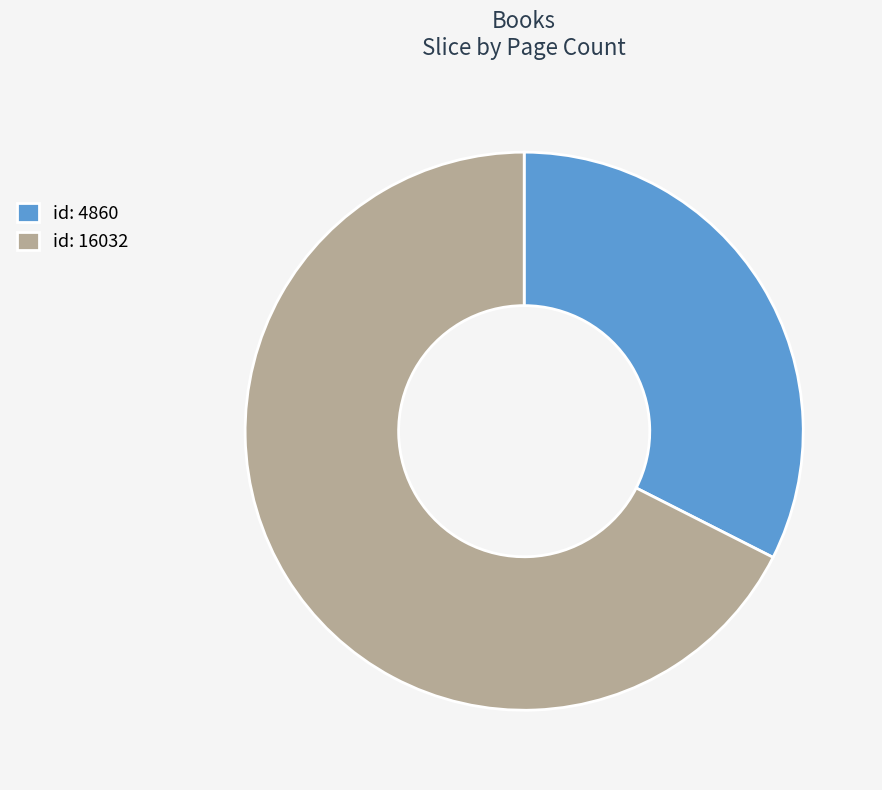

The id: 4860 slice represents 32% of the pie. True or false?

True